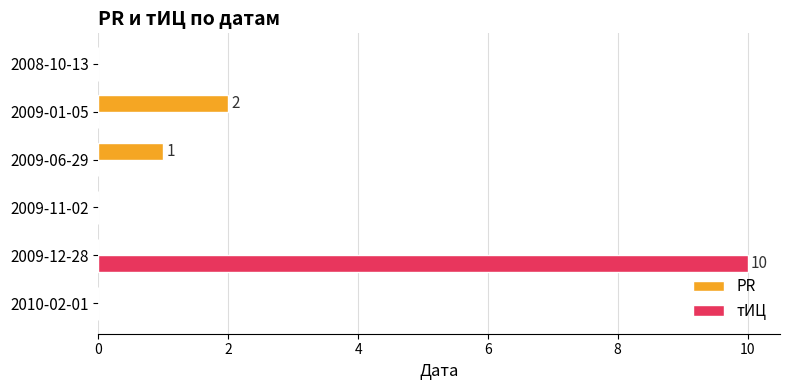

Is it true that тИЦ equals 10 at 2009-12-28?

True